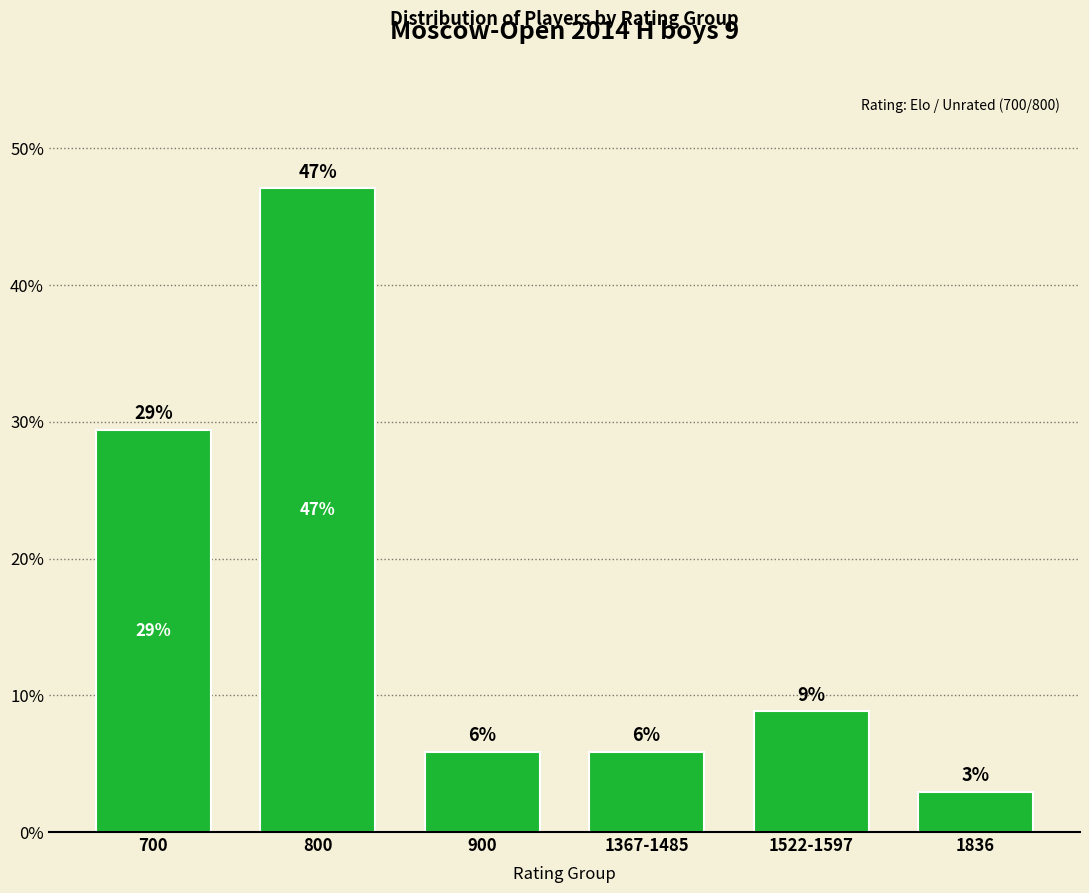

What position from the right is 1522-1597?

2